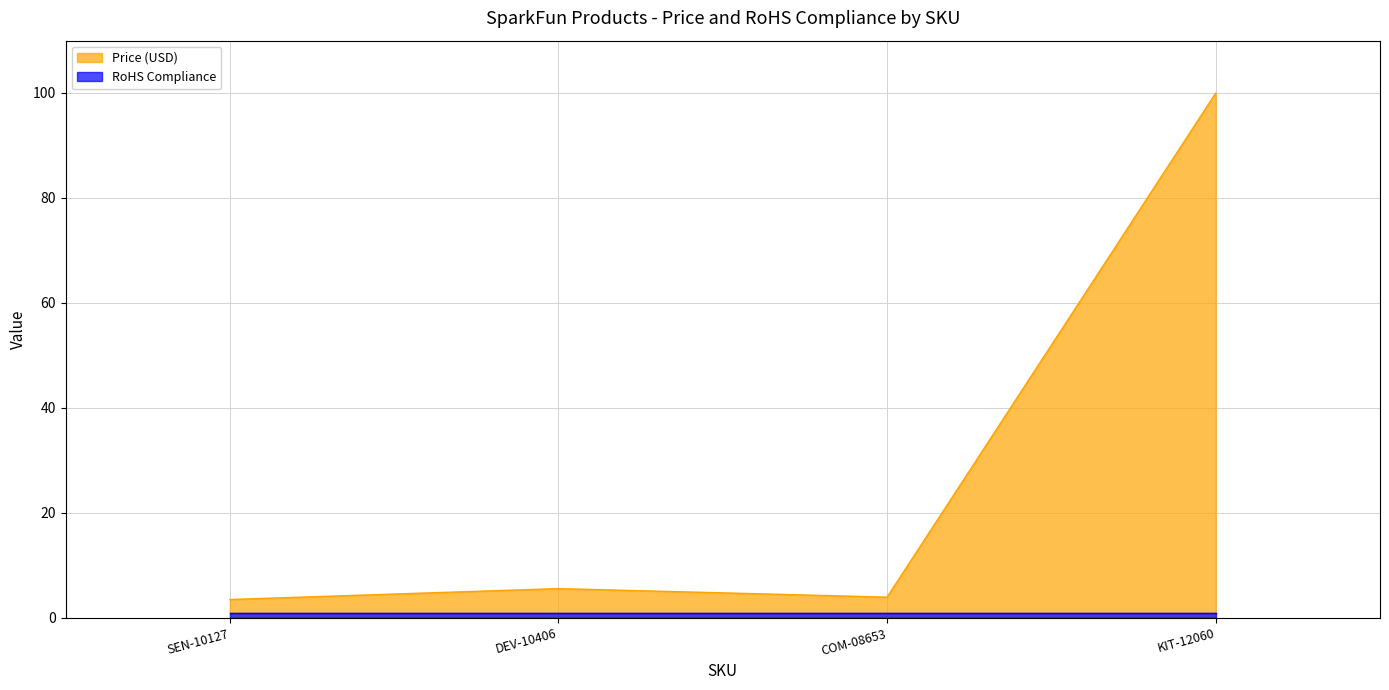

How many data points does each series have?

4